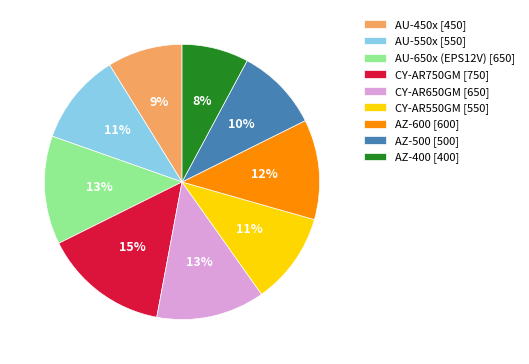

Count the number of slices in the pie.

9